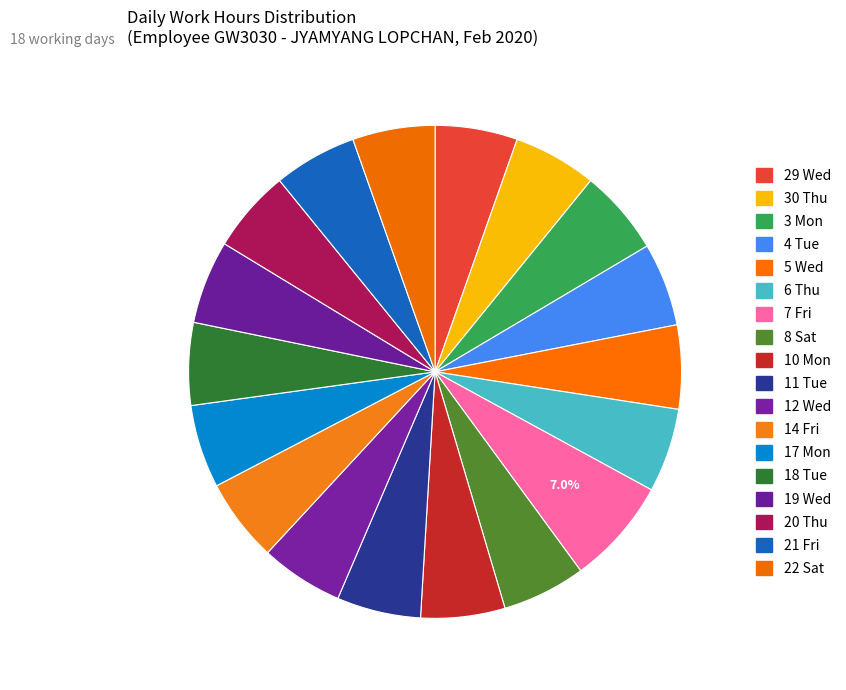

To the nearest percent, what percentage of the pie is 6 Thu?

6%